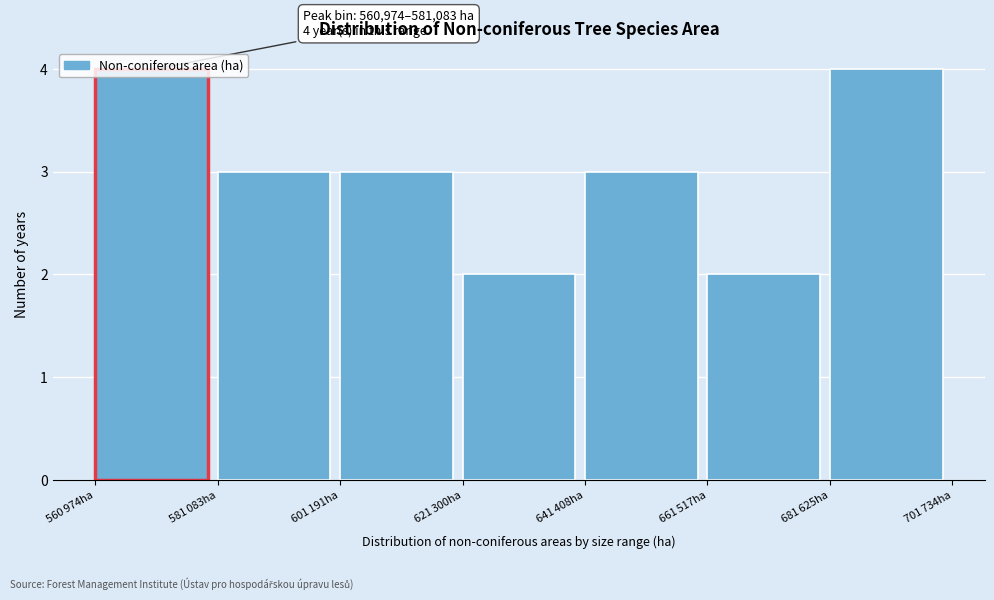

What is the maximum value shown in the chart?

4